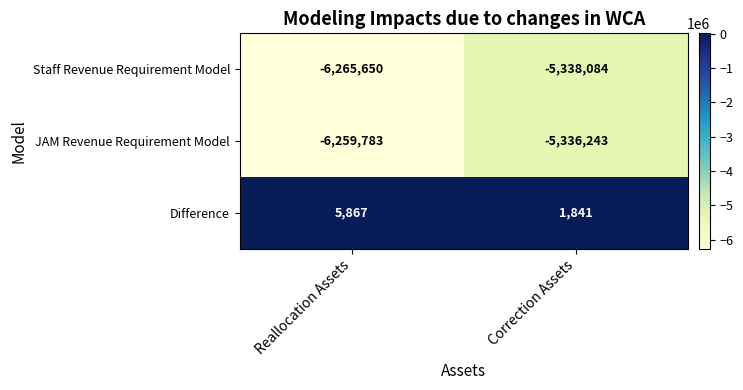

What is the smallest value displayed?

-6265650